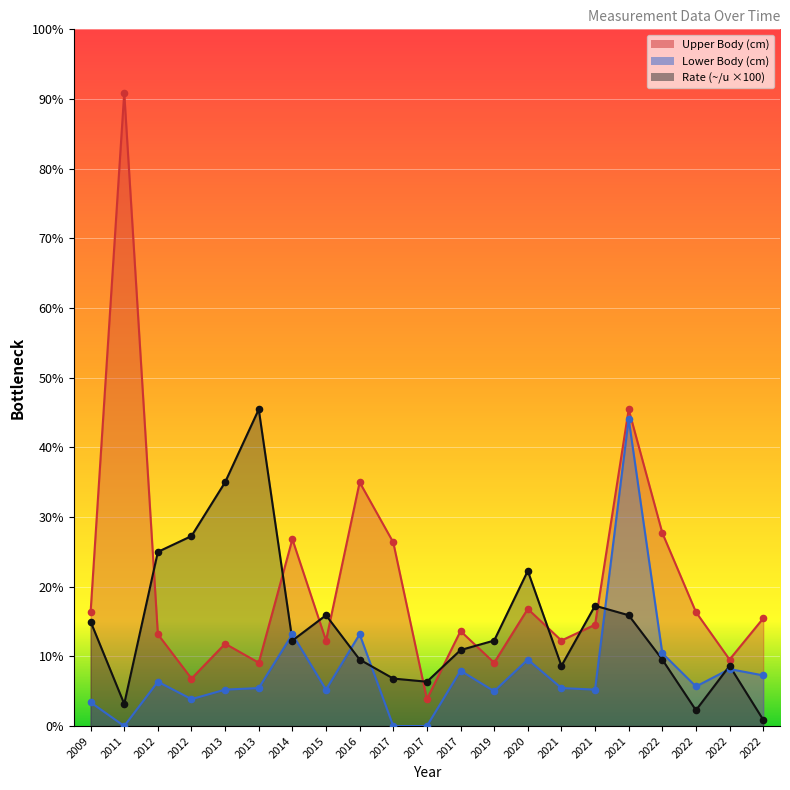

Which series has the largest total across all categories?

Upper Body (cm)